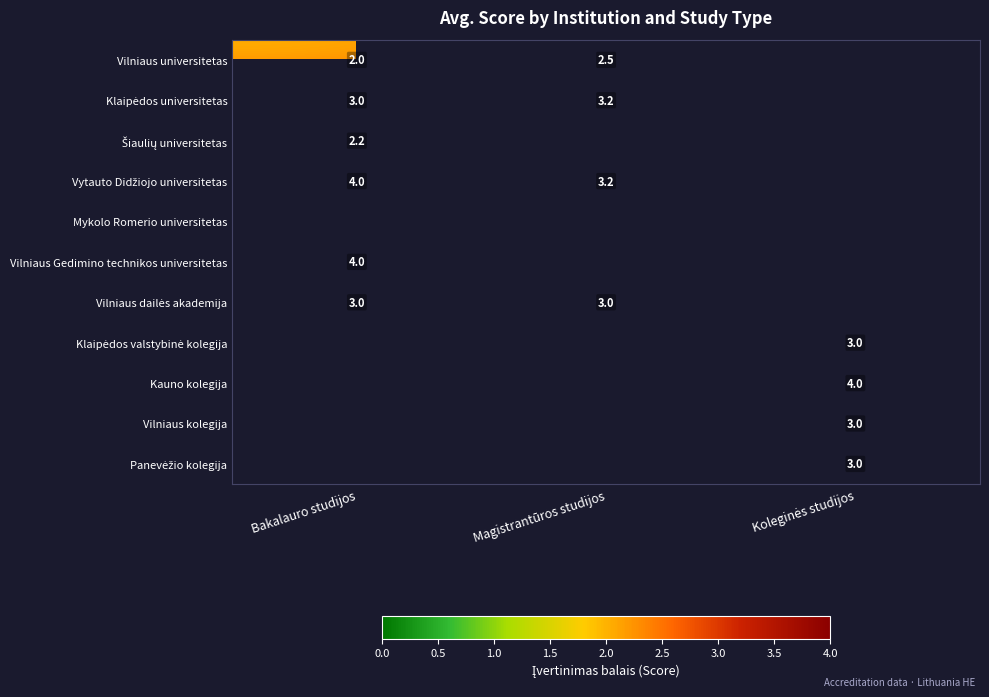

What is the spread (max minus min) of values at Bakalauro studijos?

2.0